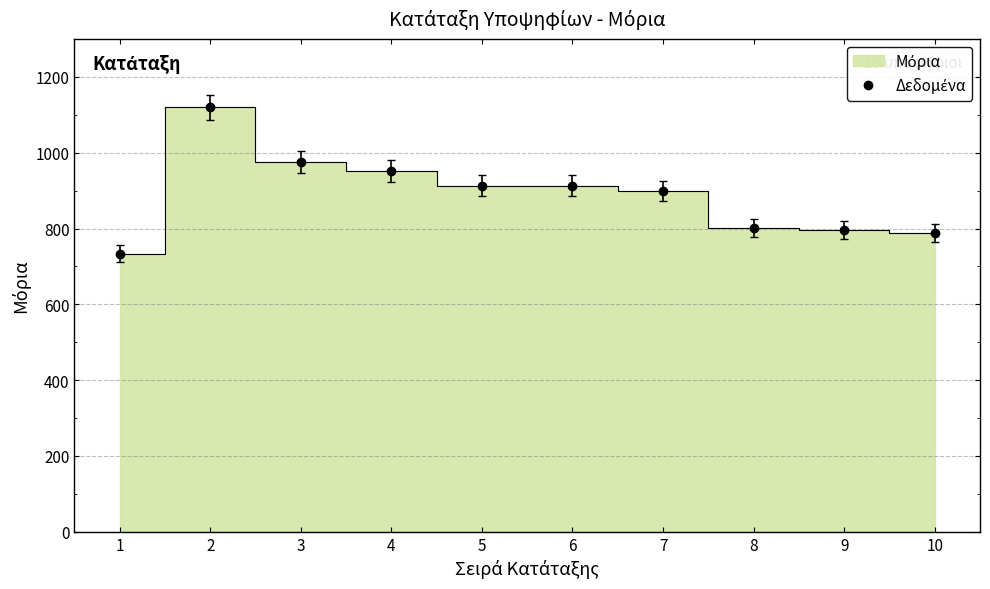

Reading left to right, what are all the values shown in this chart?

1=734.0	2=1119.9	3=974.7	4=952.2	5=913.2	6=912.6	7=899.6	8=800.4	9=795.8	10=788.4